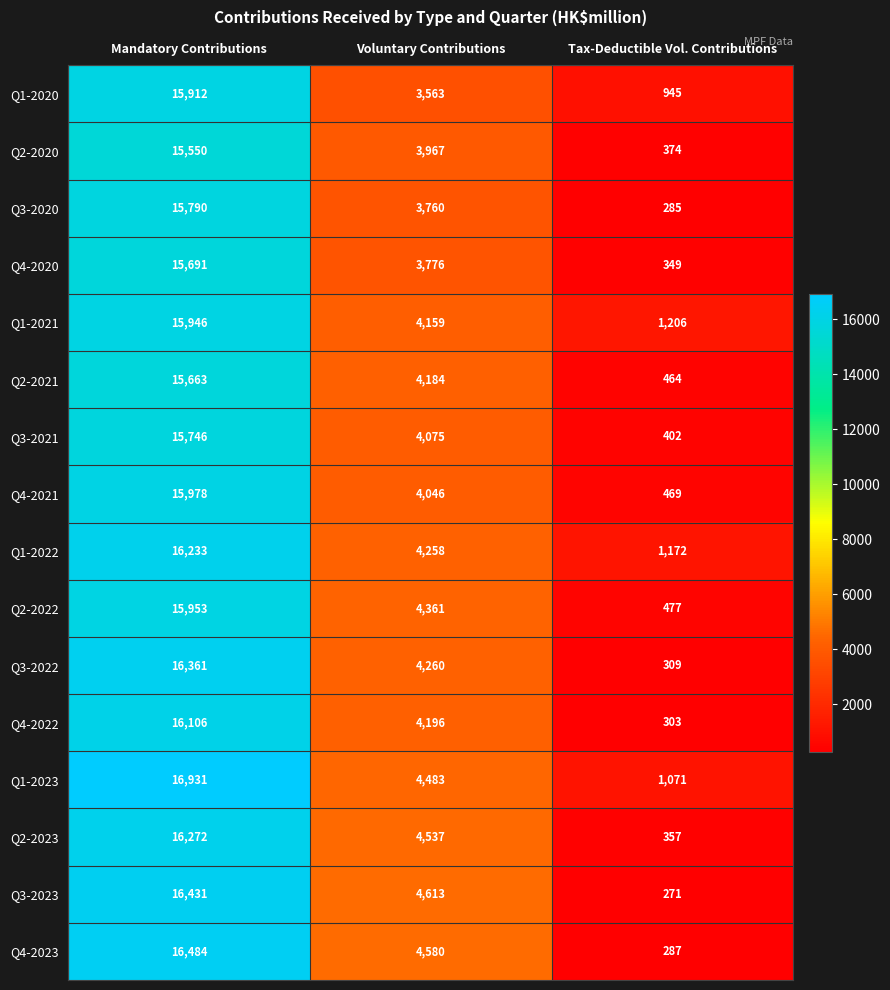

What is the maximum value shown in the chart?

16931